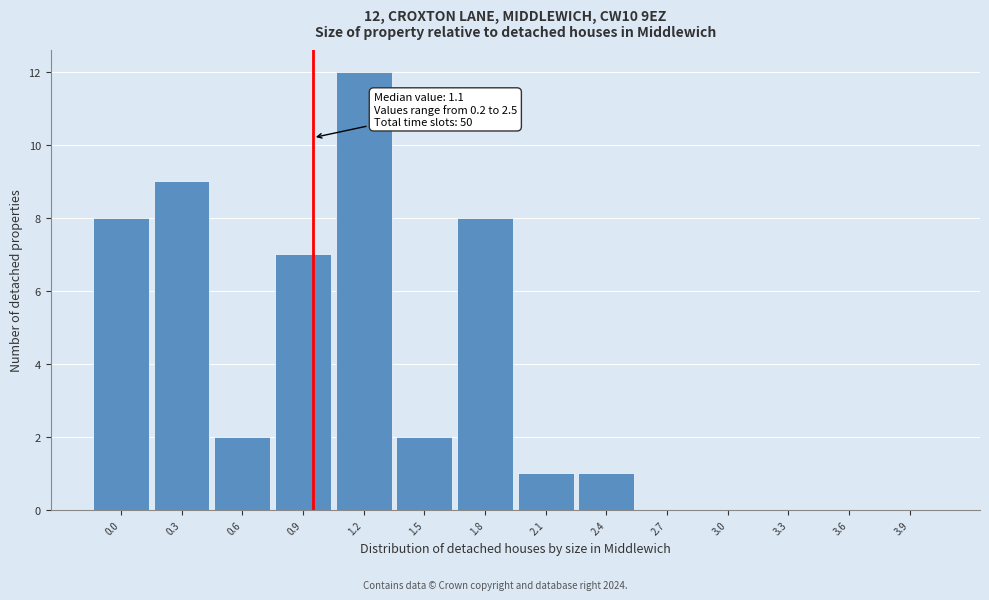

Reading left to right, transcribe all the data shown in this chart.

0.0=8	0.3=9	0.6=2	0.9=7	1.2=12	1.5=2	1.8=8	2.1=1	2.4=1	2.7=0	3.0=0	3.3=0	3.6=0	3.9=0